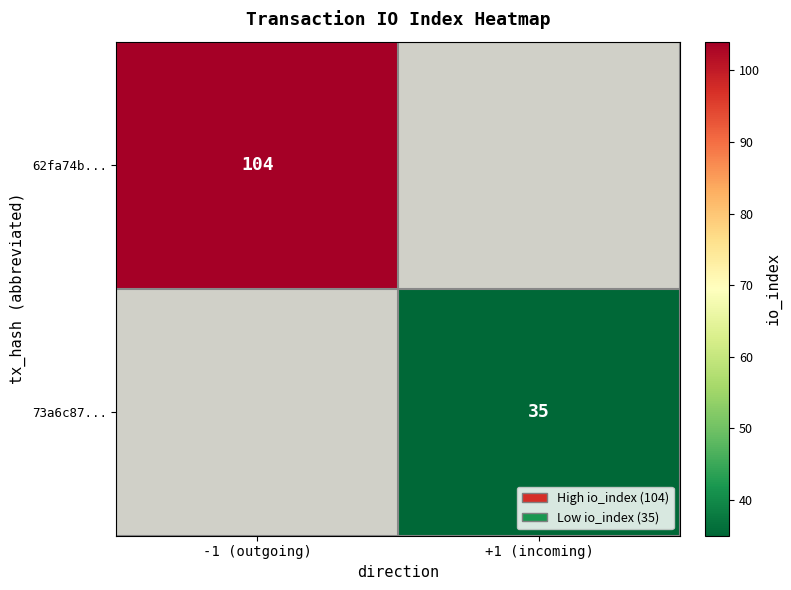

Is it true that 62fa74b... equals 169 at -1 (outgoing)?

False